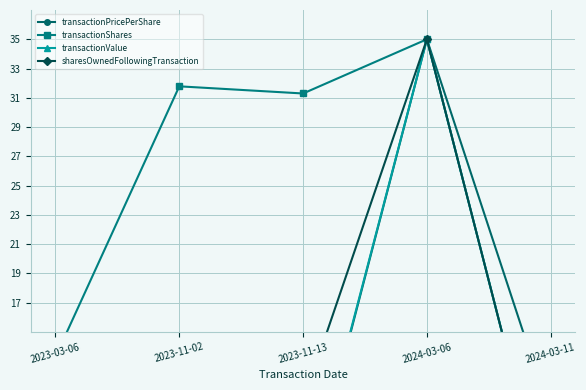

Where is transactionValue nearest to the value 18?

2023-11-13